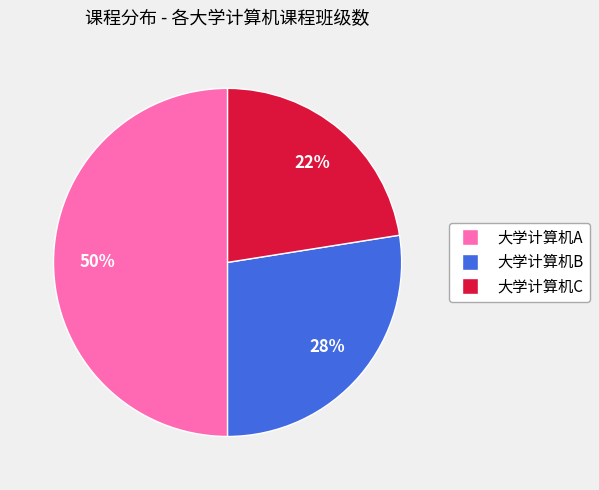

Does 大学计算机B account for over 50% of the chart?

No